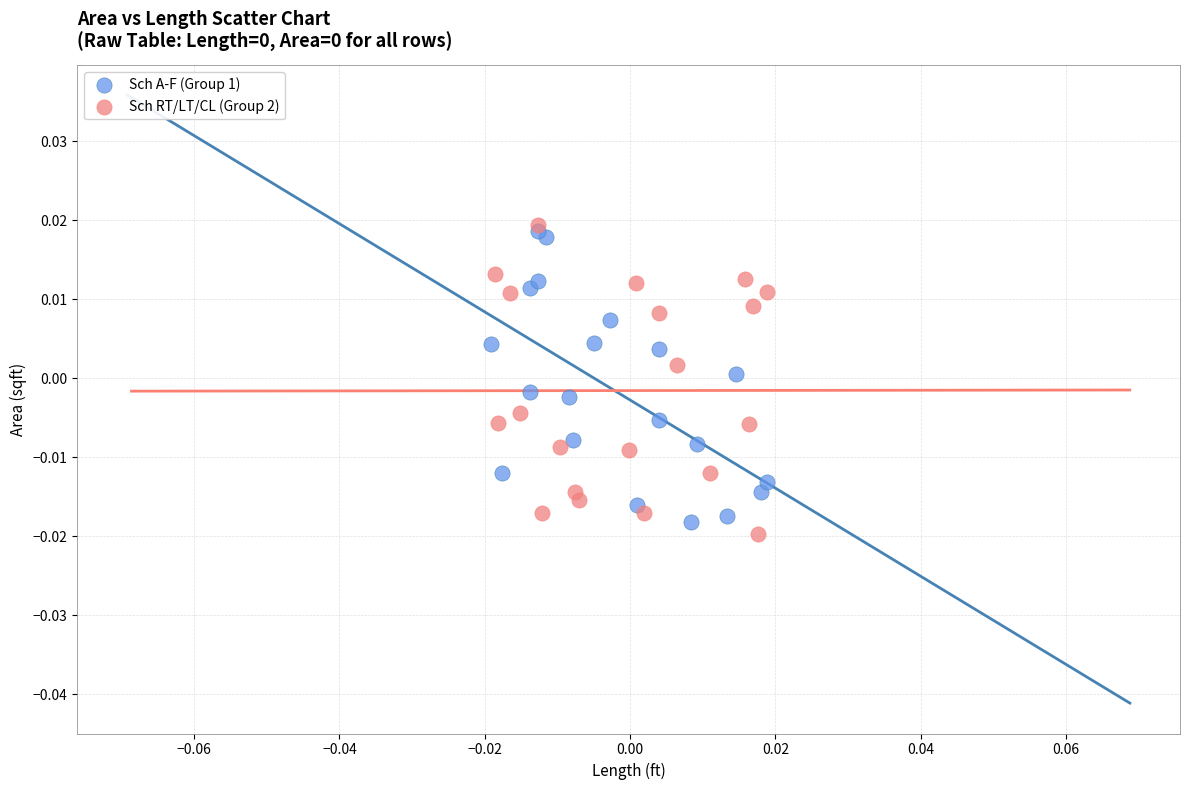

Which series reaches the maximum Y coordinate?

Sch RT/LT/CL (Group 2)